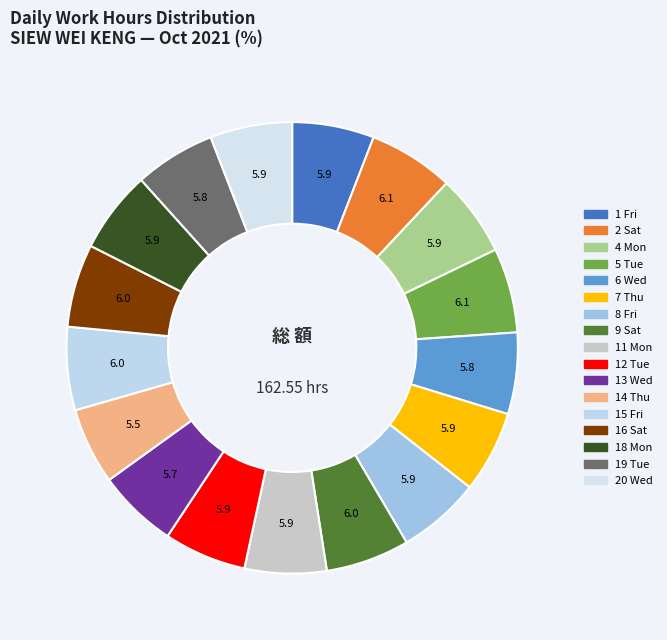

How many segments does this pie chart have?

17